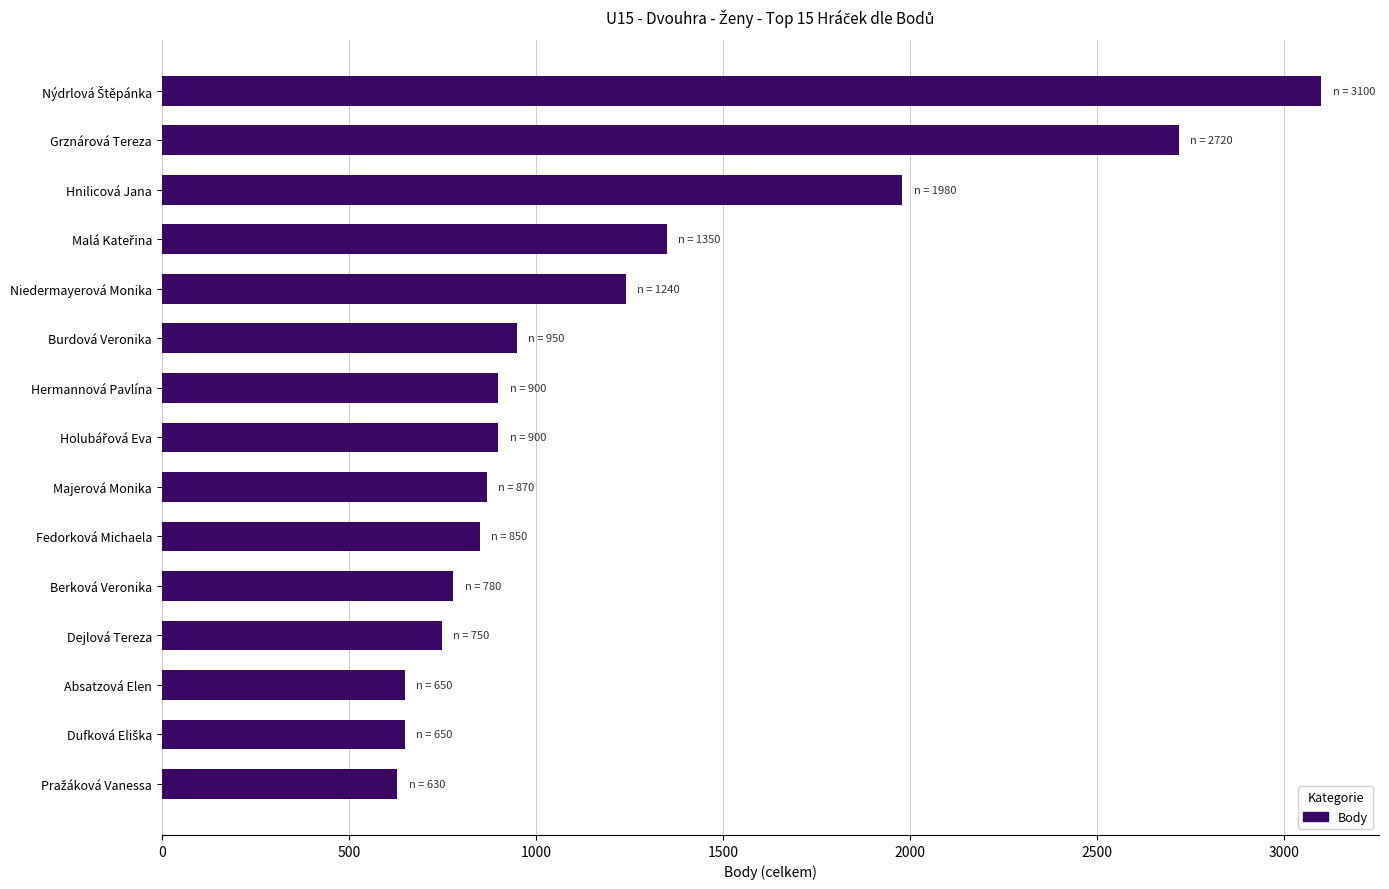

What is the greatest value displayed?

3100